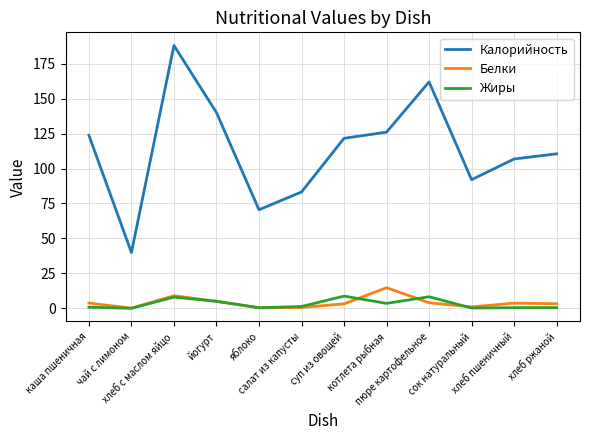

True or false: Калорийность has a value of 161.9 at пюре картофельное.

True